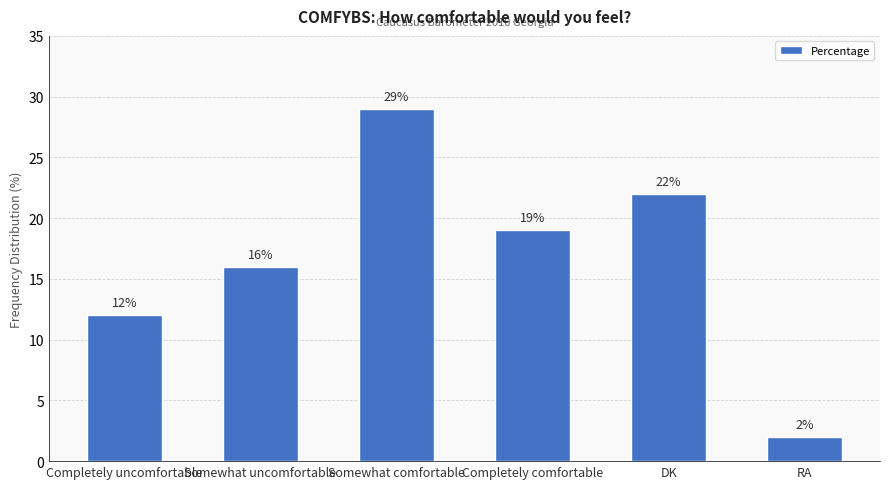

The chart shows a value of 16 at Somewhat uncomfortable. True or false?

True